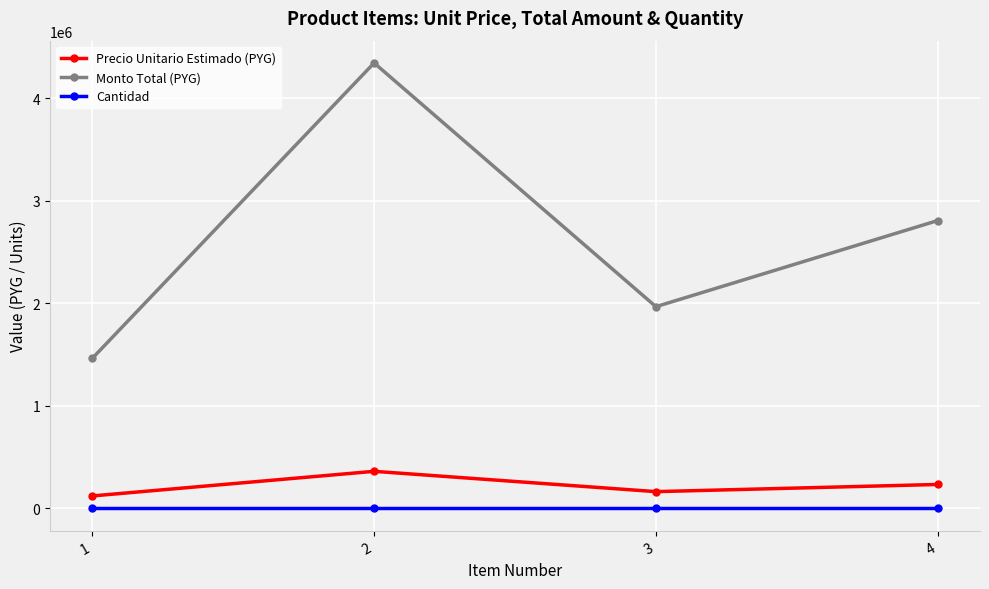

Rank the categories by Monto Total (PYG) value from highest to lowest.

2, 4, 3, 1